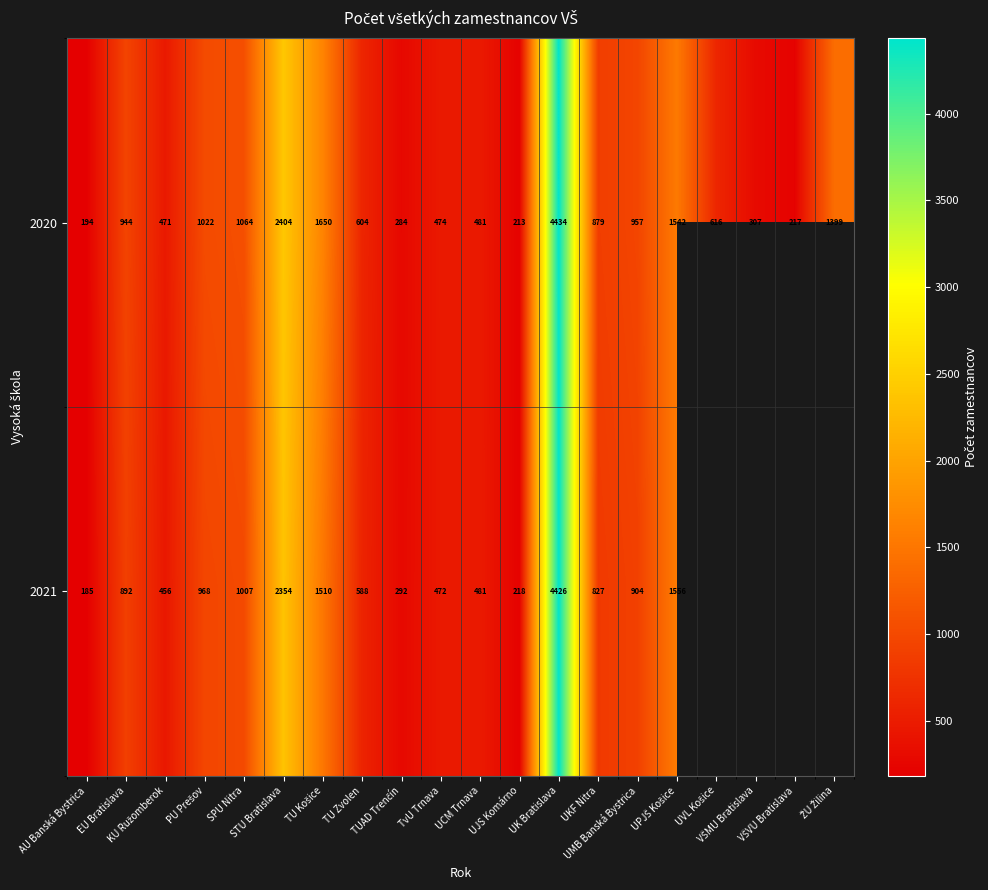

What is the average value of the 2020 series?

1008